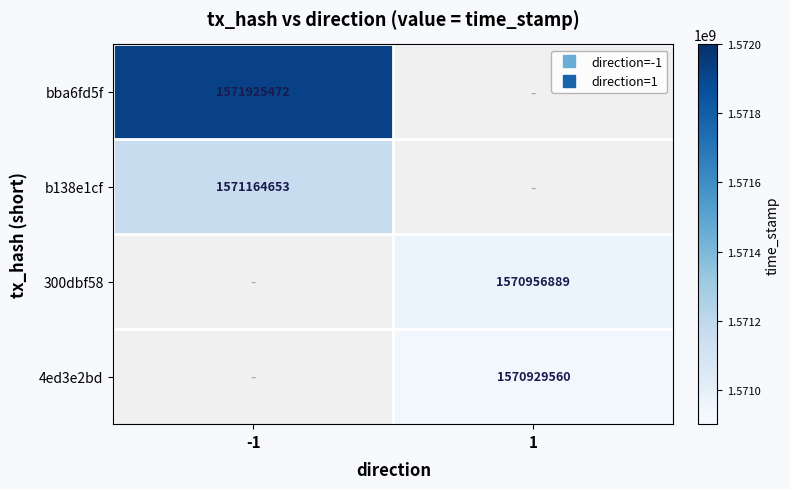

At which label does b138e1cf reach its minimum?

-1